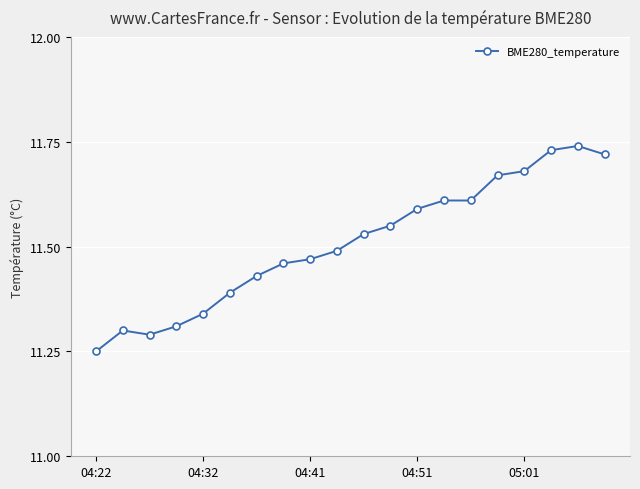

True or false: the data has more than 0 interior local peaks.

True